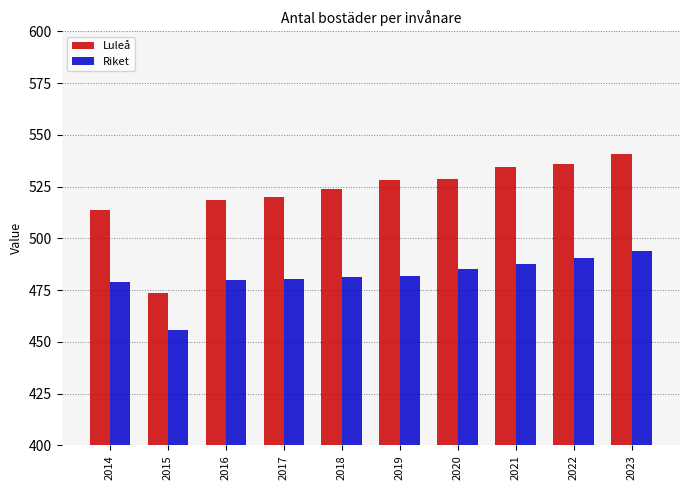

What is the minimum value shown in the chart?

455.9